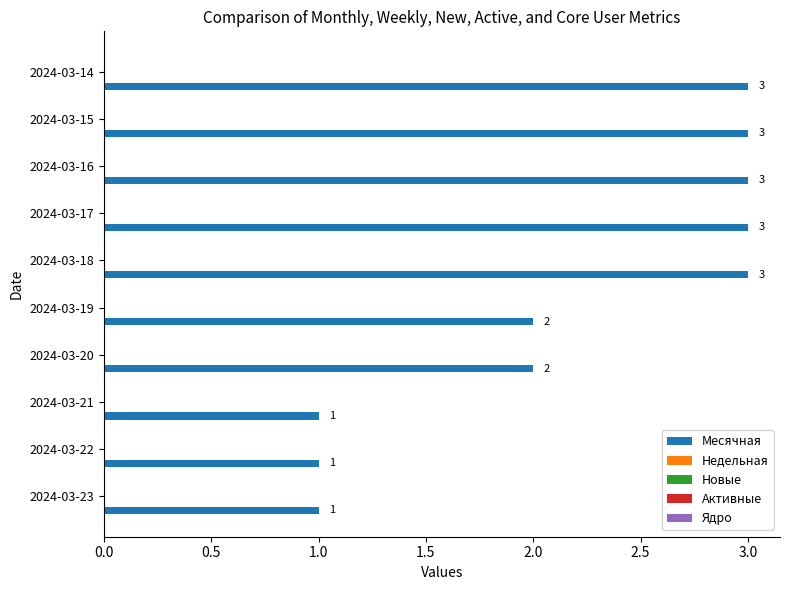

Count the values in the range 1 to 3.

10